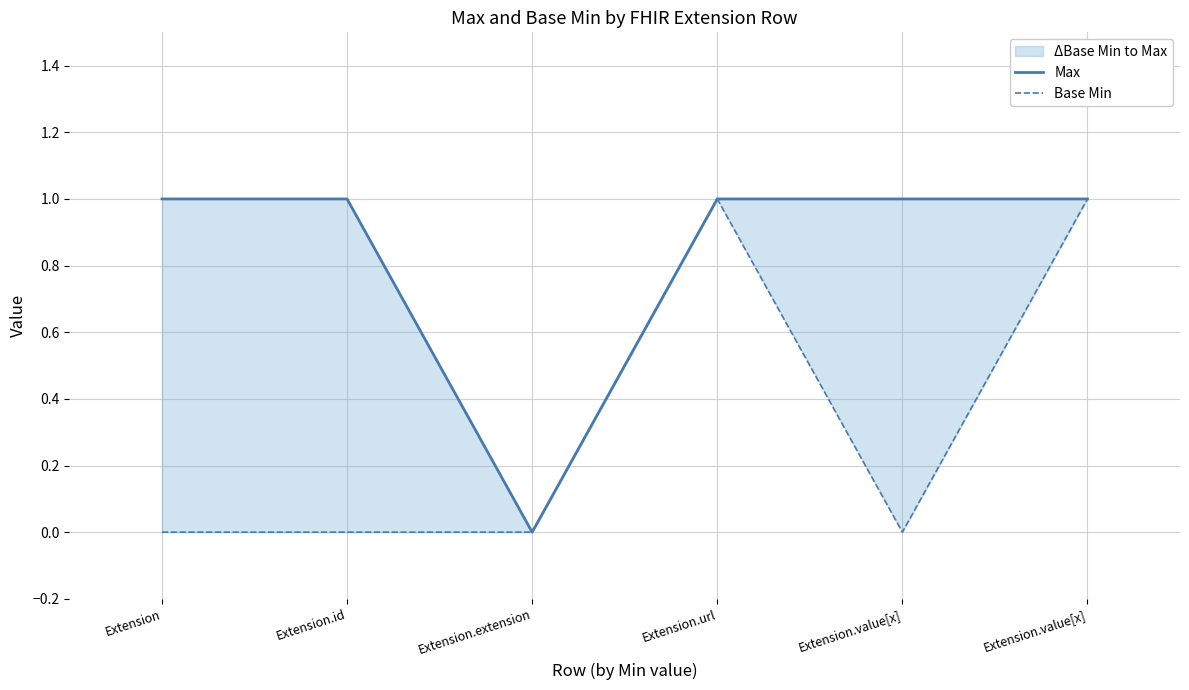

Rank the series at Extension from highest to lowest value.

Max, Base Min